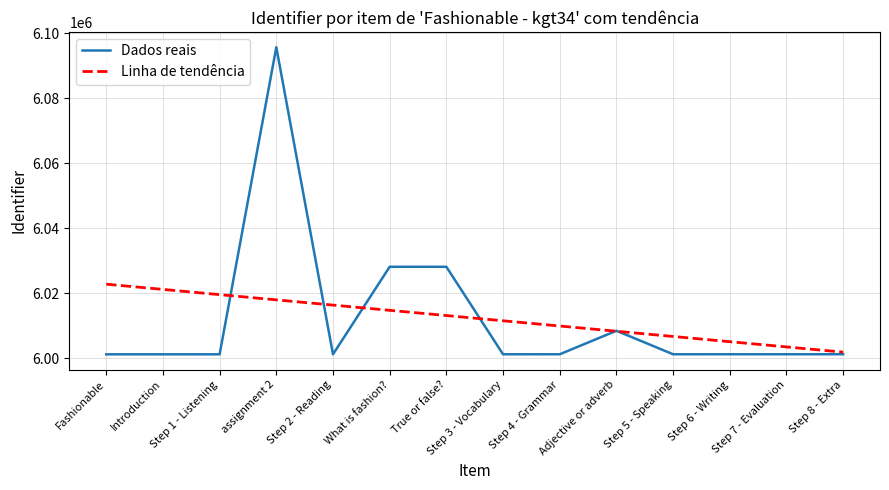

List the labels in order of value, smallest first.

Fashionable, Introduction, Step 1 - Listening, Step 2 - Reading, Step 3 - Vocabulary, Step 4 - Grammar, Step 5 - Speaking, Step 6 - Writing, Step 7 - Evaluation, Step 8 - Extra, Adjective or adverb, What is fashion?, True or false?, assignment 2